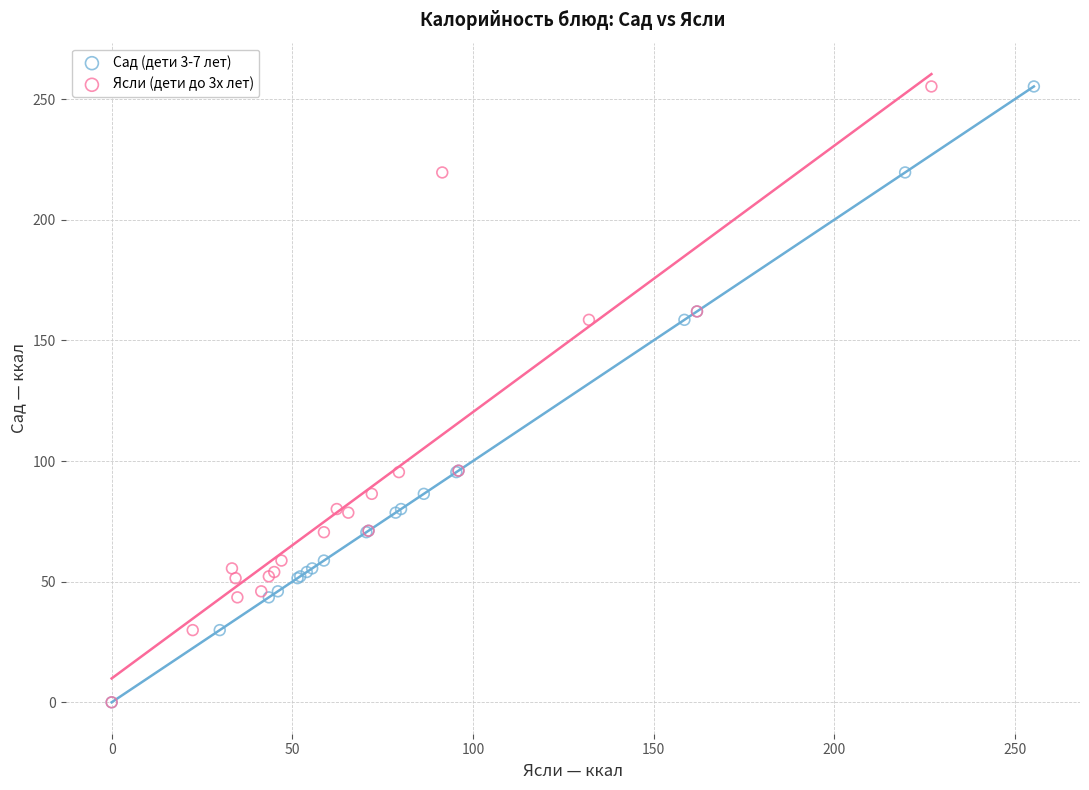

What are all the series names shown in the legend?

Сад (дети 3-7 лет), Ясли (дети до 3х лет)